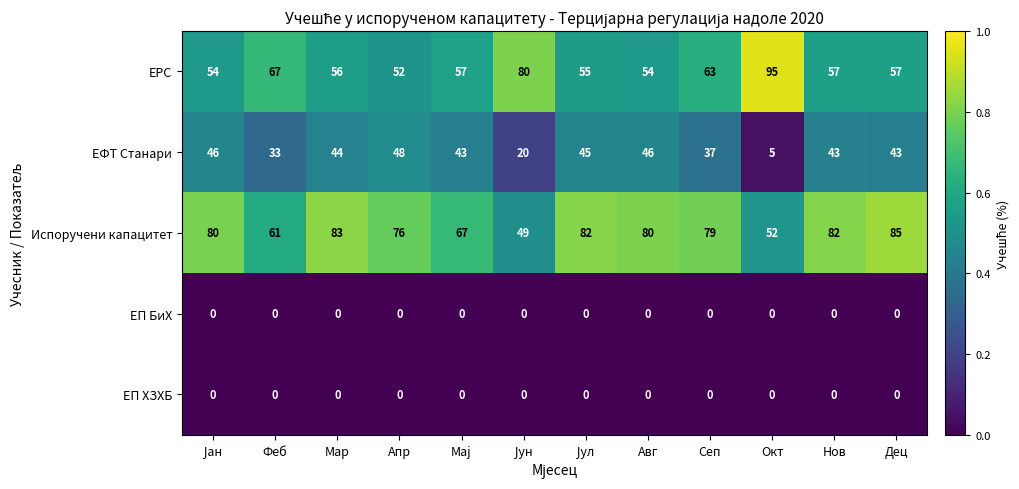

What is the difference between the highest and lowest values at Дец?

85